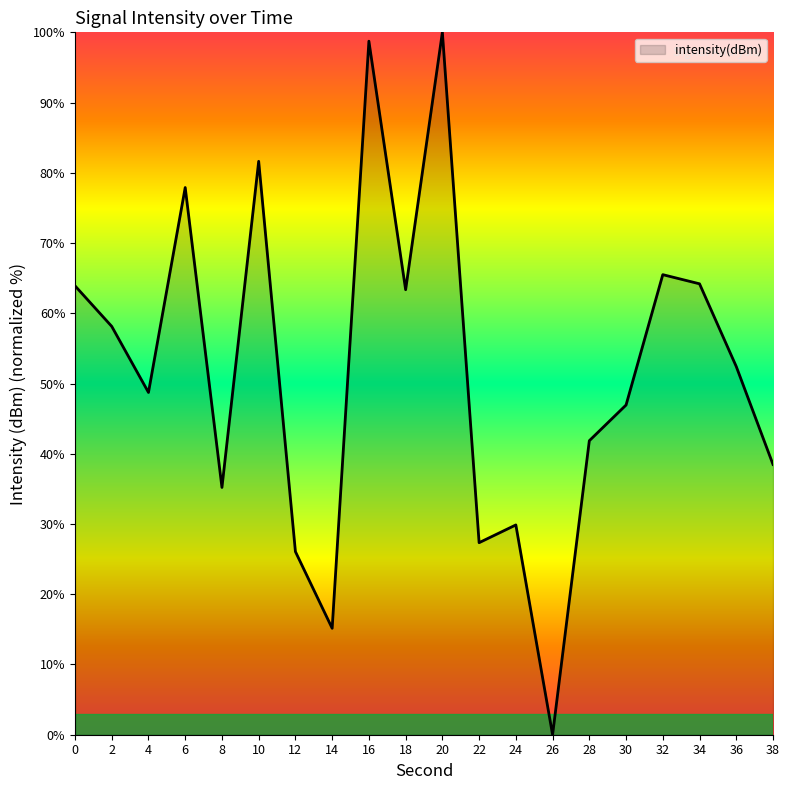

What is the difference between the maximum and minimum values?

100.0